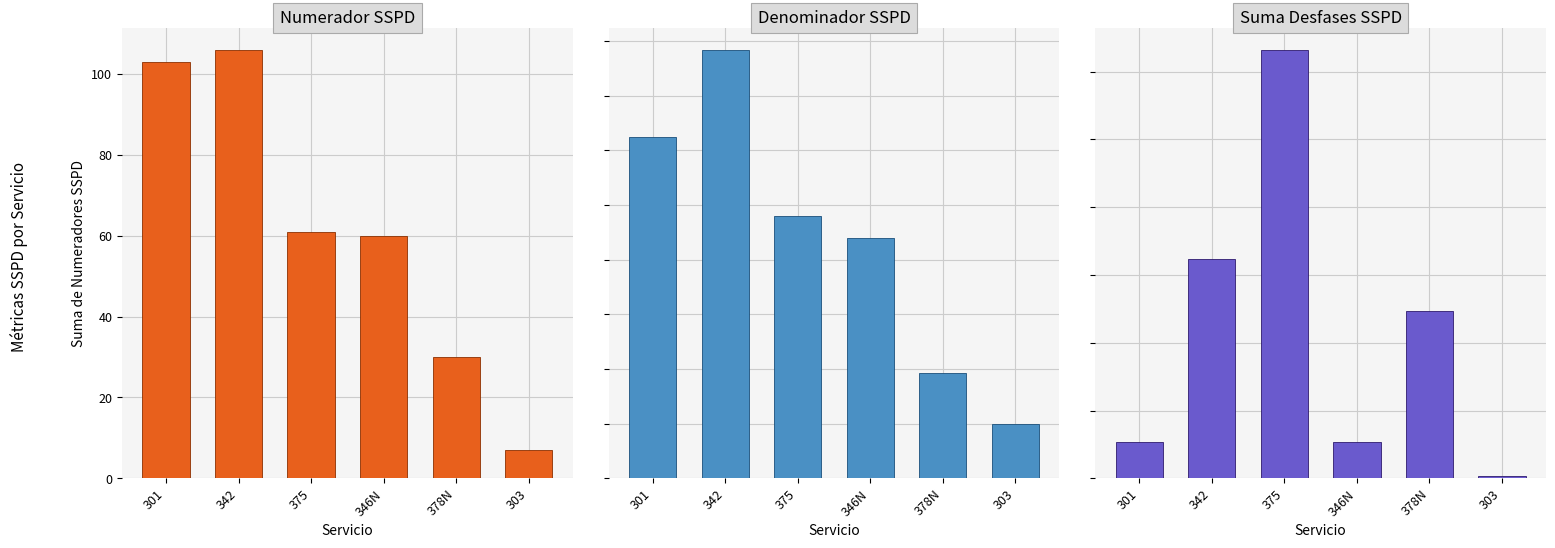

What position from the left is 303?

6